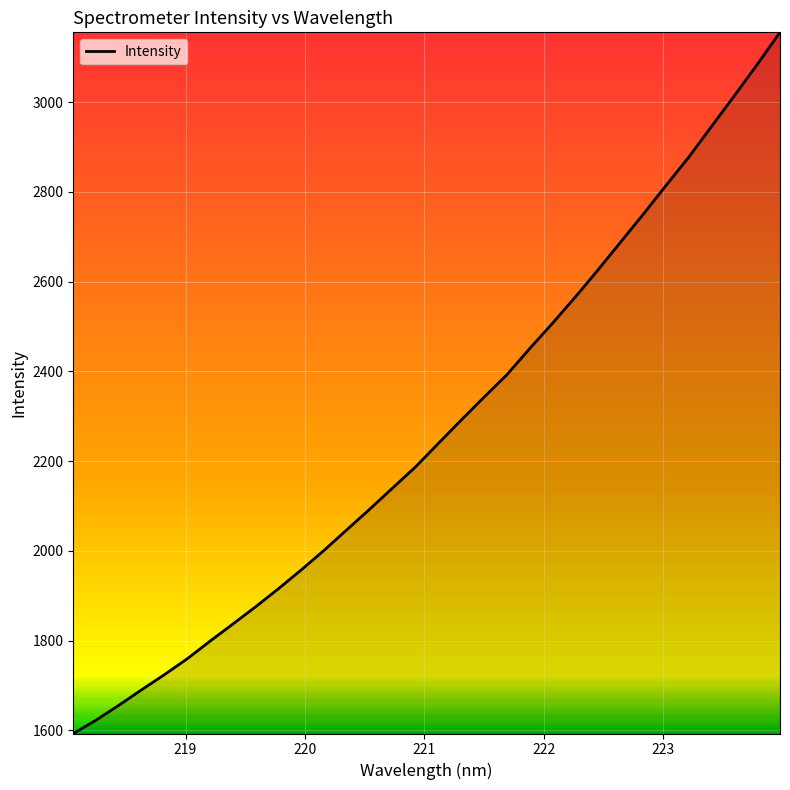

What is the greatest value displayed?

3155.4